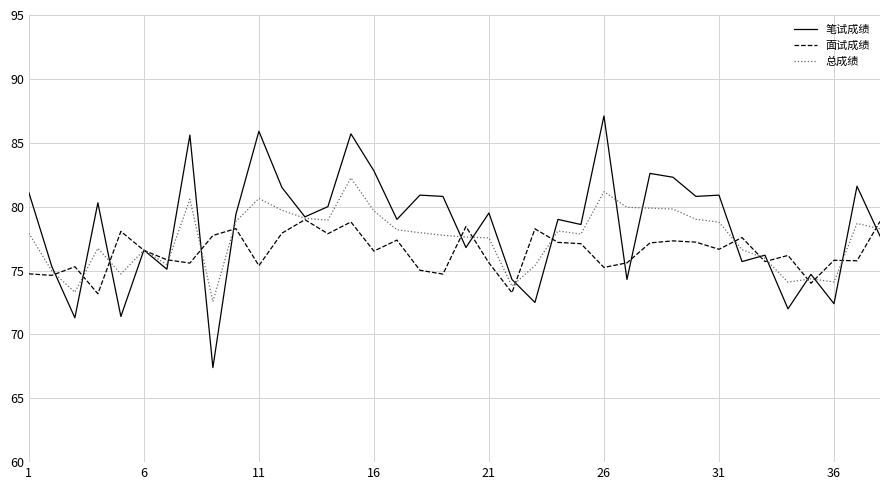

List the series in order of their peak value, lowest first.

面试成绩, 总成绩, 笔试成绩